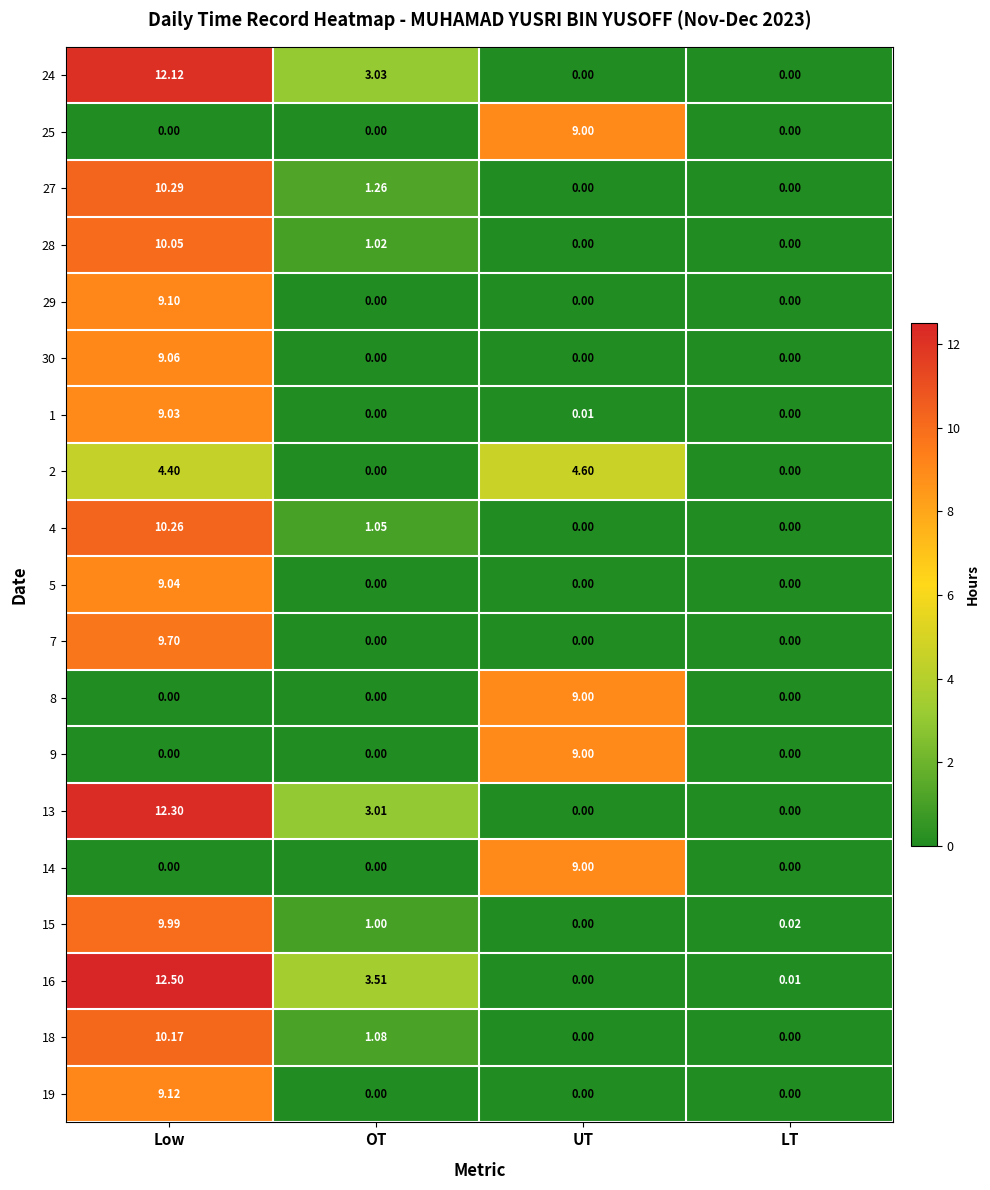

How many positive values does the 5 series have?

1